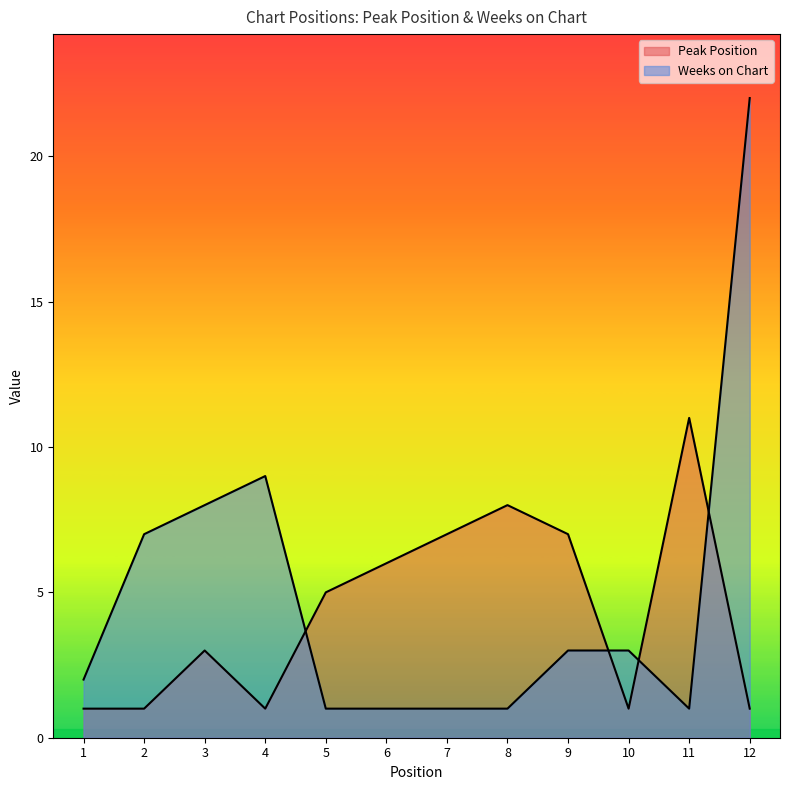

Between which two adjacent categories do Peak Position and Weeks on Chart first intersect?

4 and 5